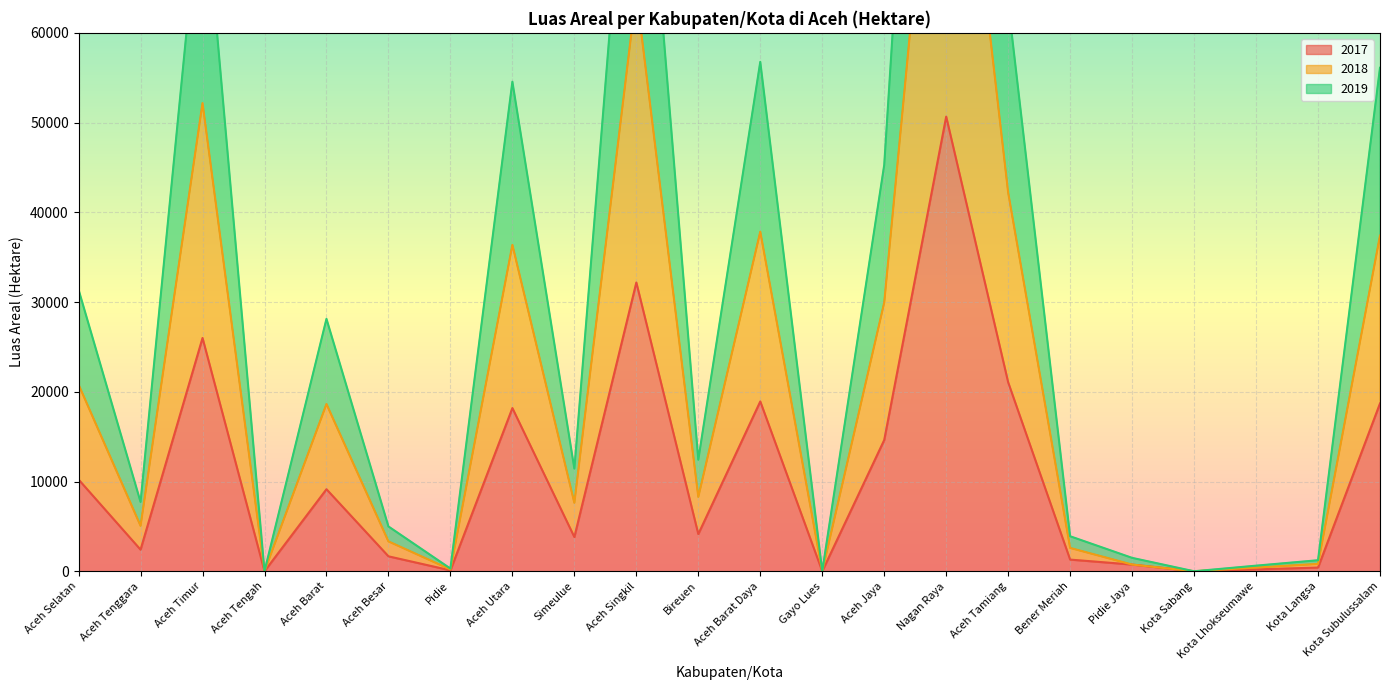

What is the highest value of the 2018 series?

153796.1